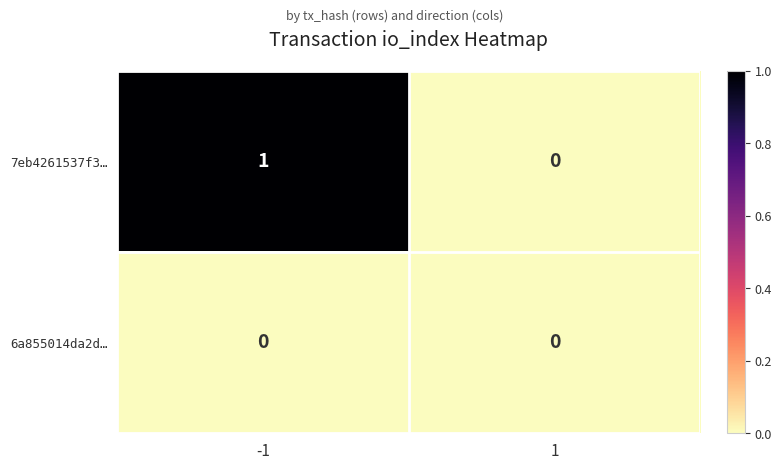

Which series has the largest range (max minus min)?

7eb4261537f3…